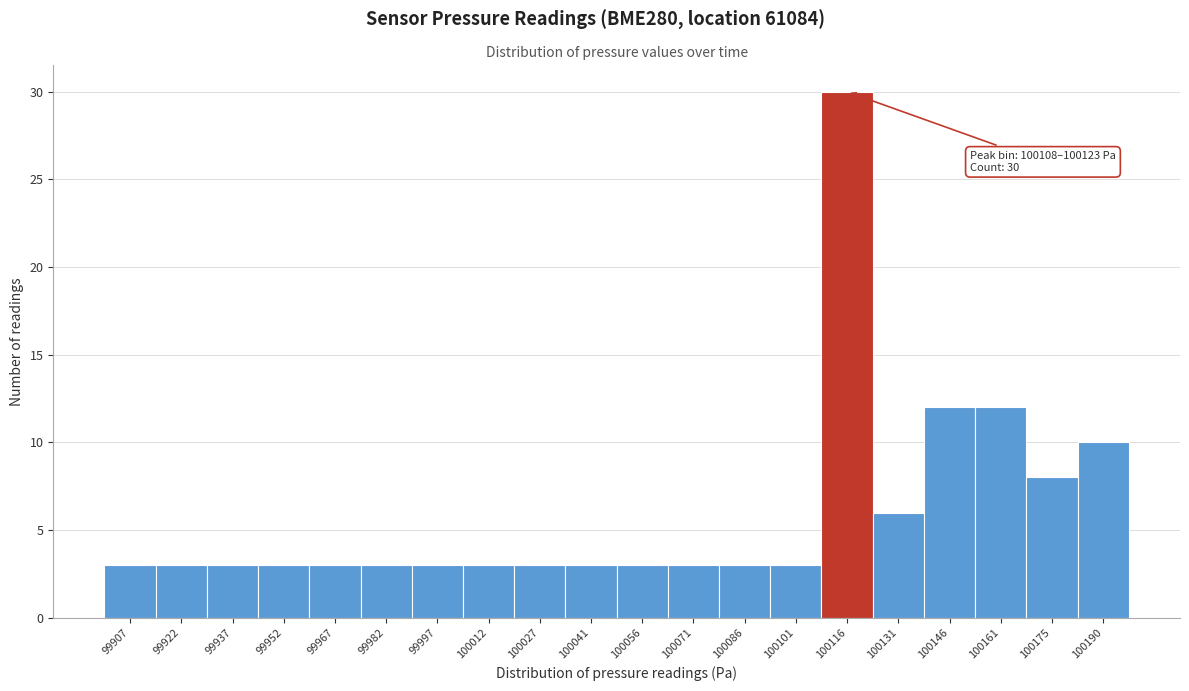

Over which range of the x-axis is the bar tallest?

100108 to 100124